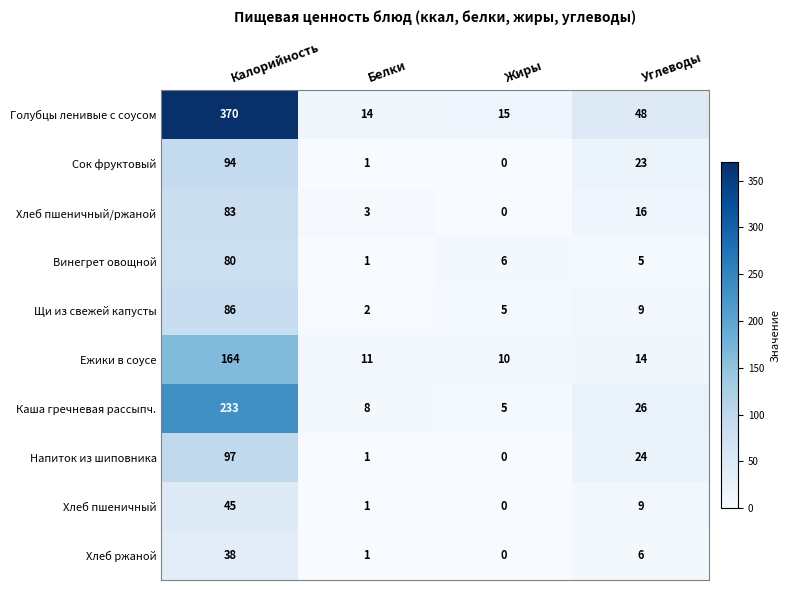

Where is Сок фруктовый nearest to the value 47?

Углеводы